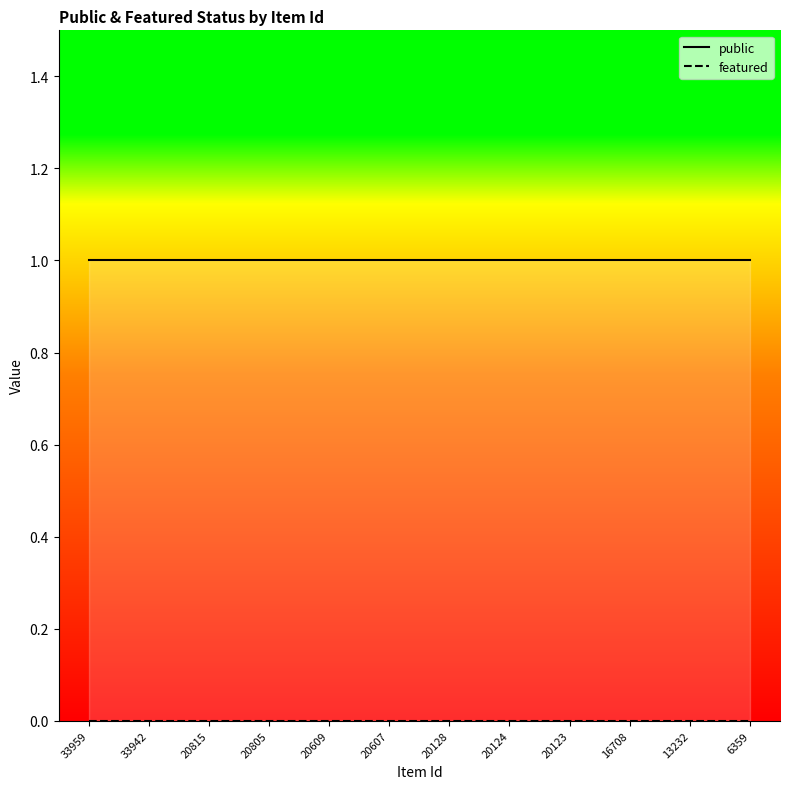

What is the total value across all series at 33942?

1